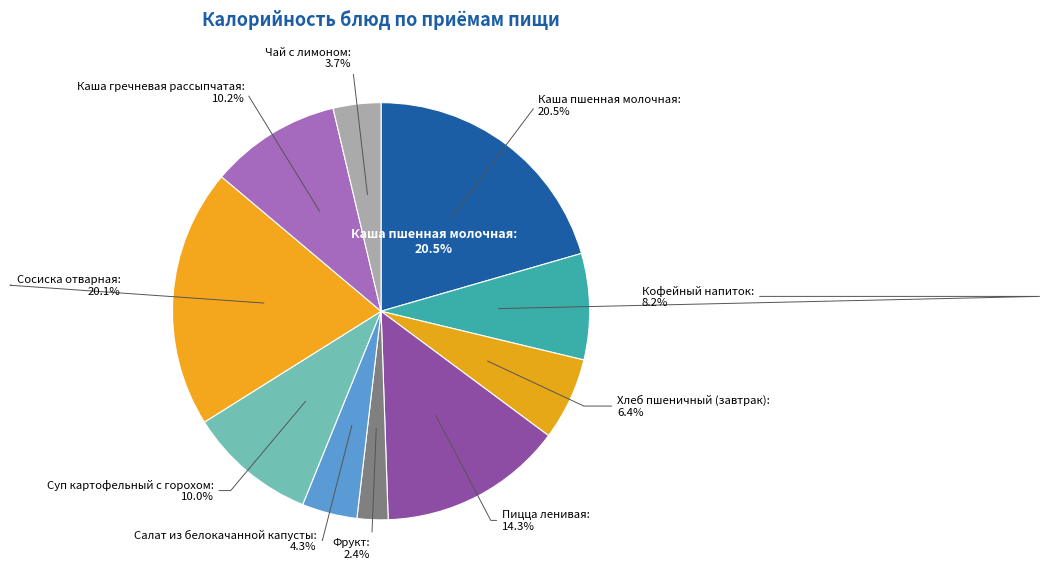

Is the sum of Каша пшенная молочная and Салат из белокачанной капусты greater than half?

No